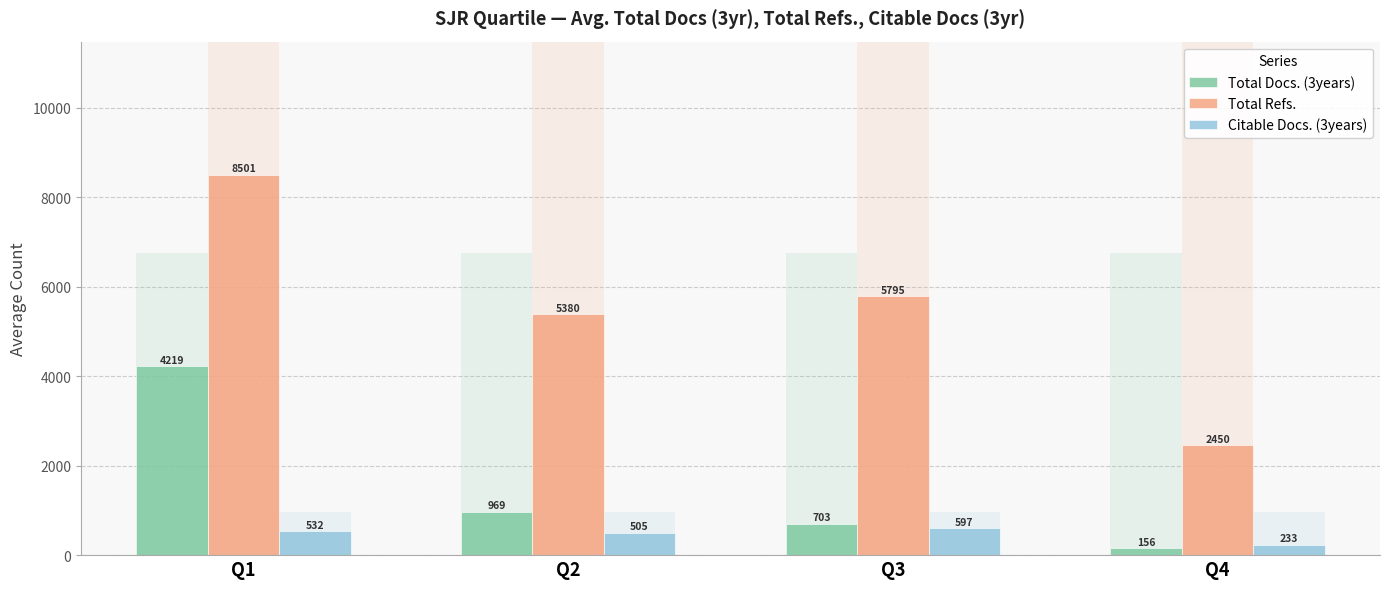

Where does the Total Refs. series first go above 5794?

Q1